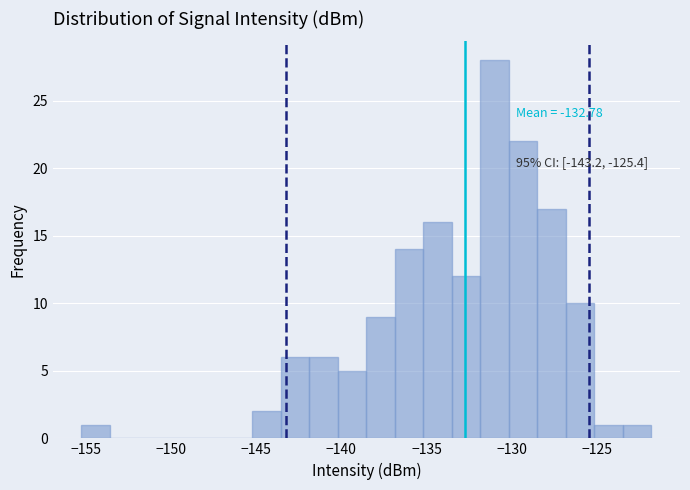

Around what value on the x-axis is the tallest bar? Give the approximate position of its centre, as read against the axis.

-131.0